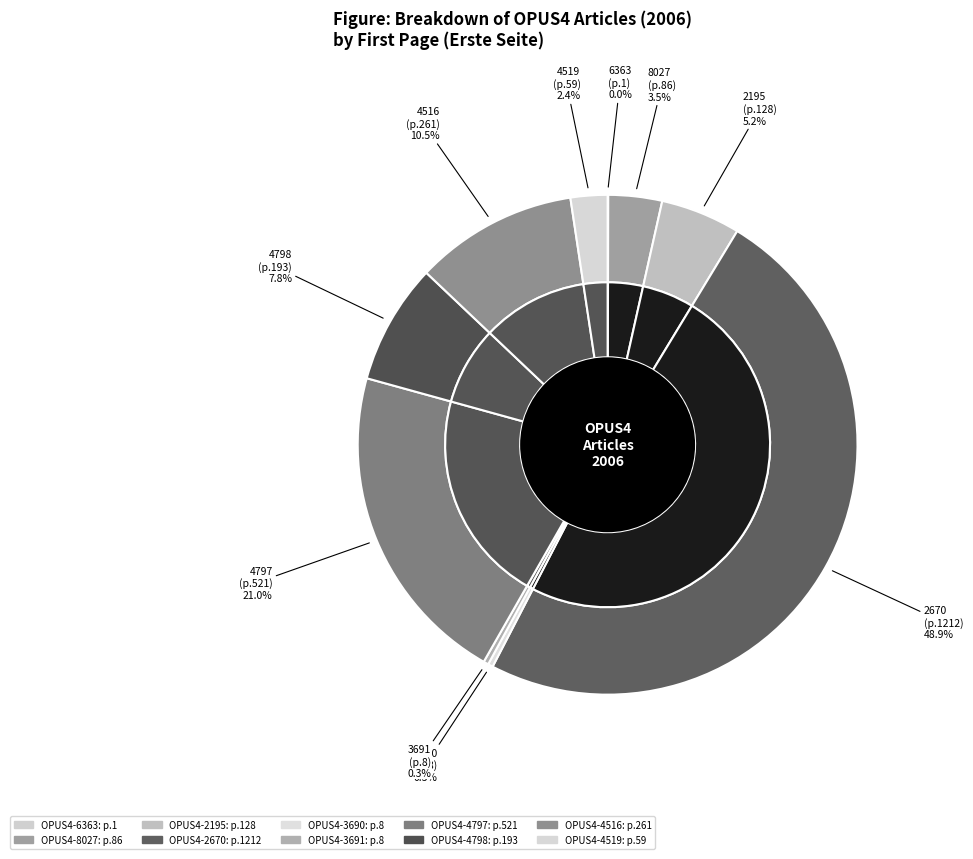

To the nearest percent, what is the difference between the OPUS4-2670 and OPUS4-3690 slice percentages?

49%